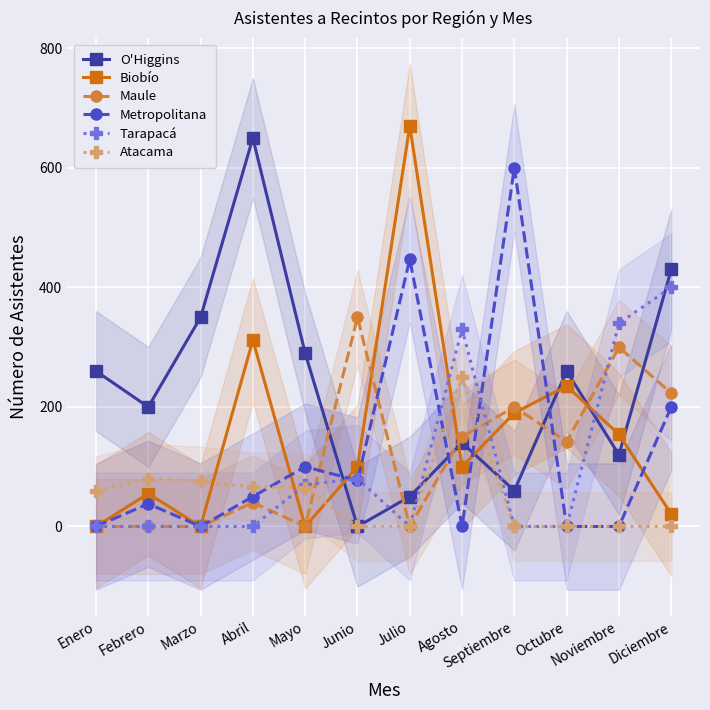

What is the label of the 5th point from the left?

Mayo